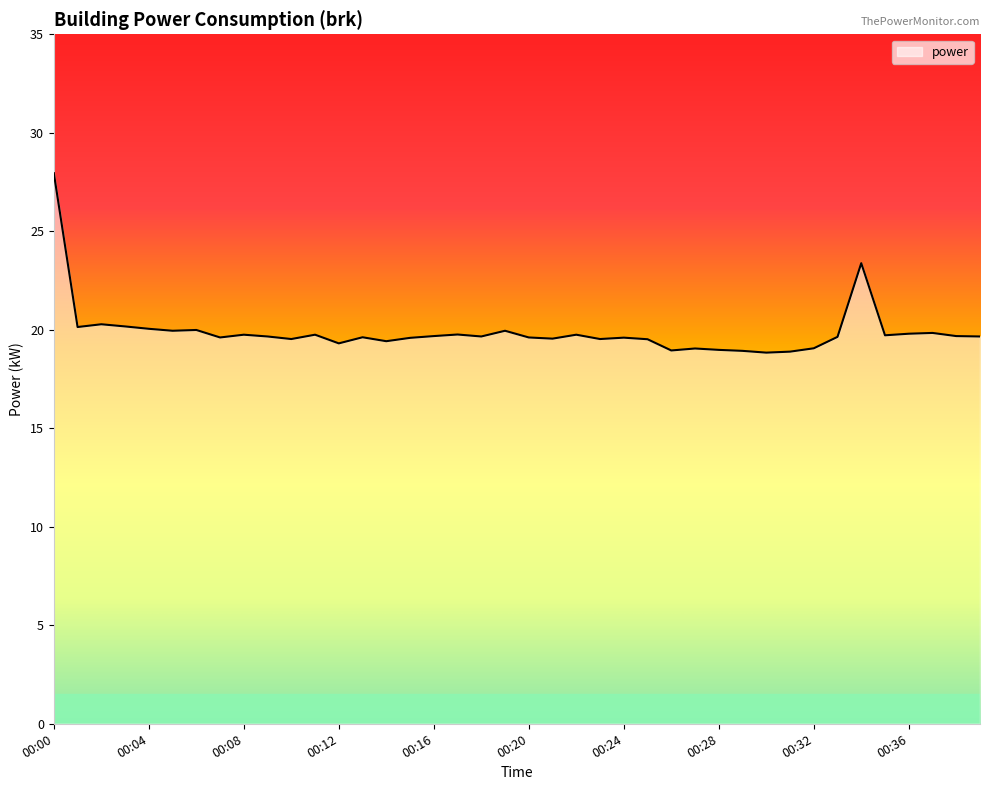

How many lines are shown in the chart?

1